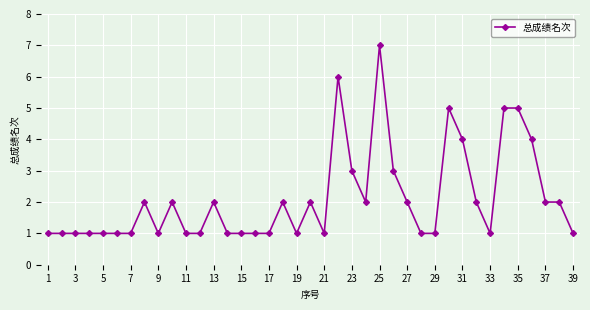

What is the value of the 26th point from the left?

3